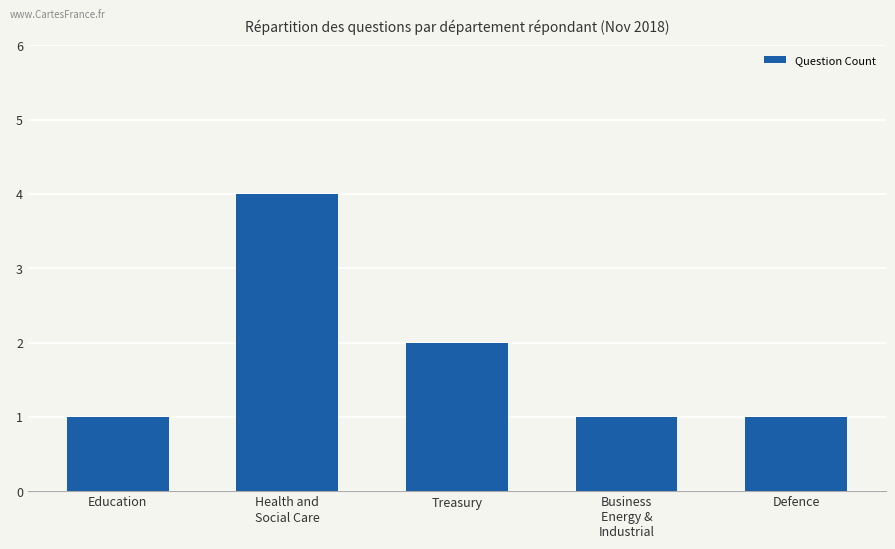

What is the label of the 3rd bar from the left?

Treasury